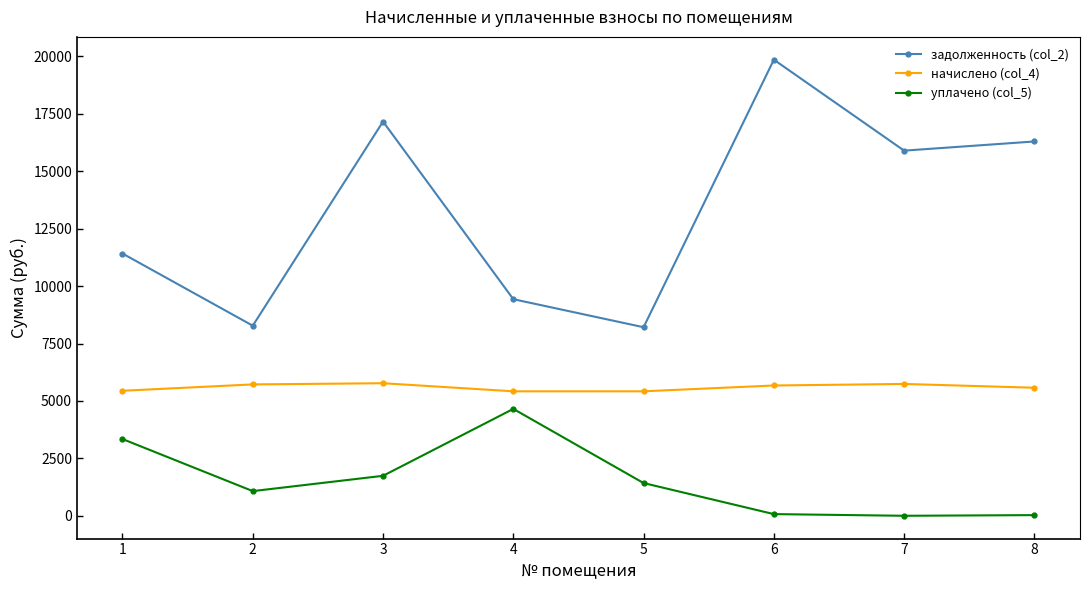

At which category is the sum across all series the highest?

6